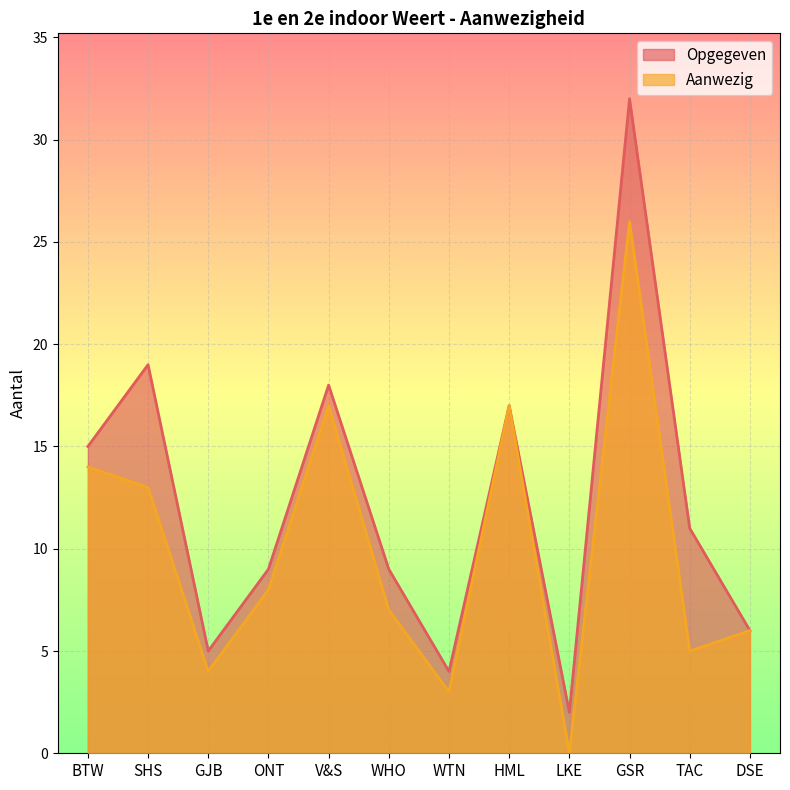

What is the label of the 5th point from the right?

HML